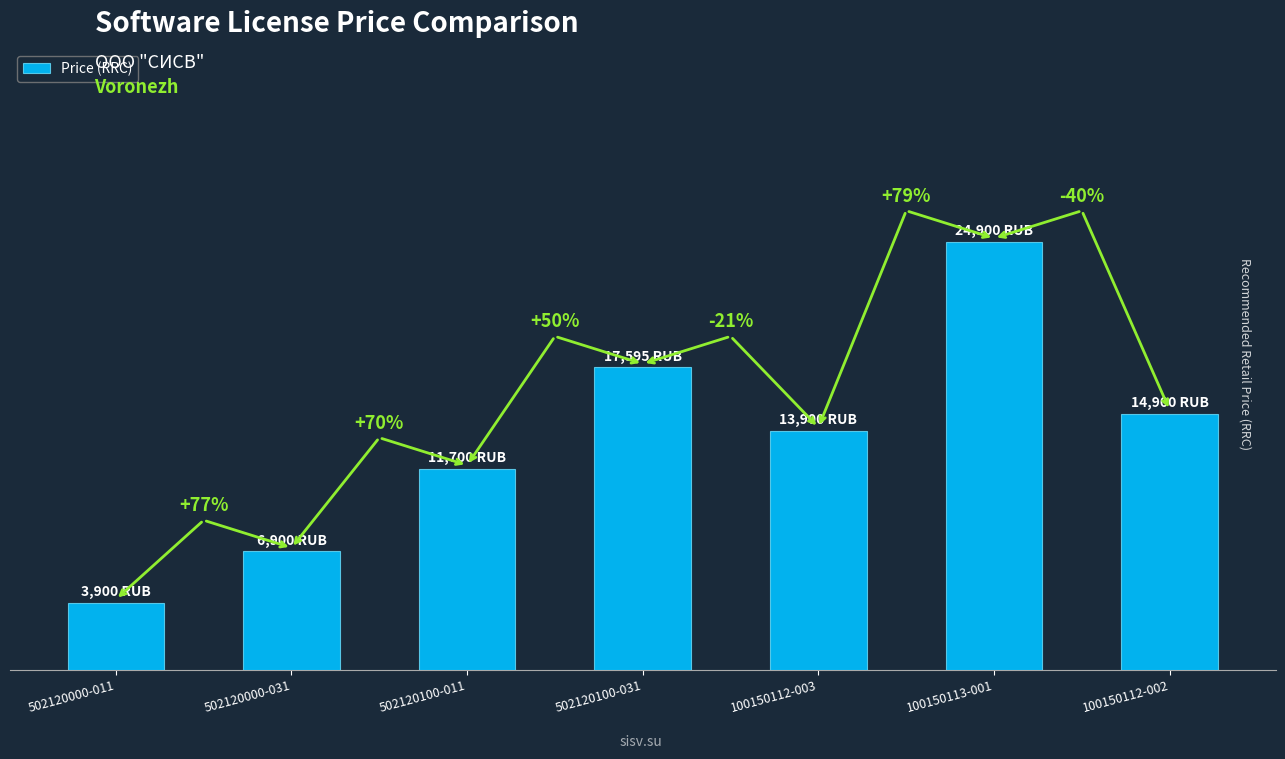

Approximately how many times larger is the value at 100150113-001 compared to 100150112-003?

1.8